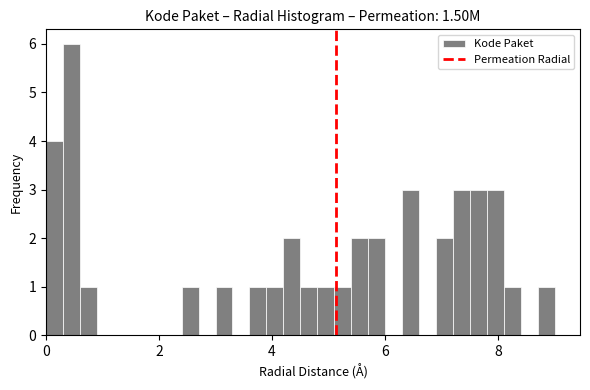

Read against the x-axis, roughly where is the centre of the tallest bar?

0.4